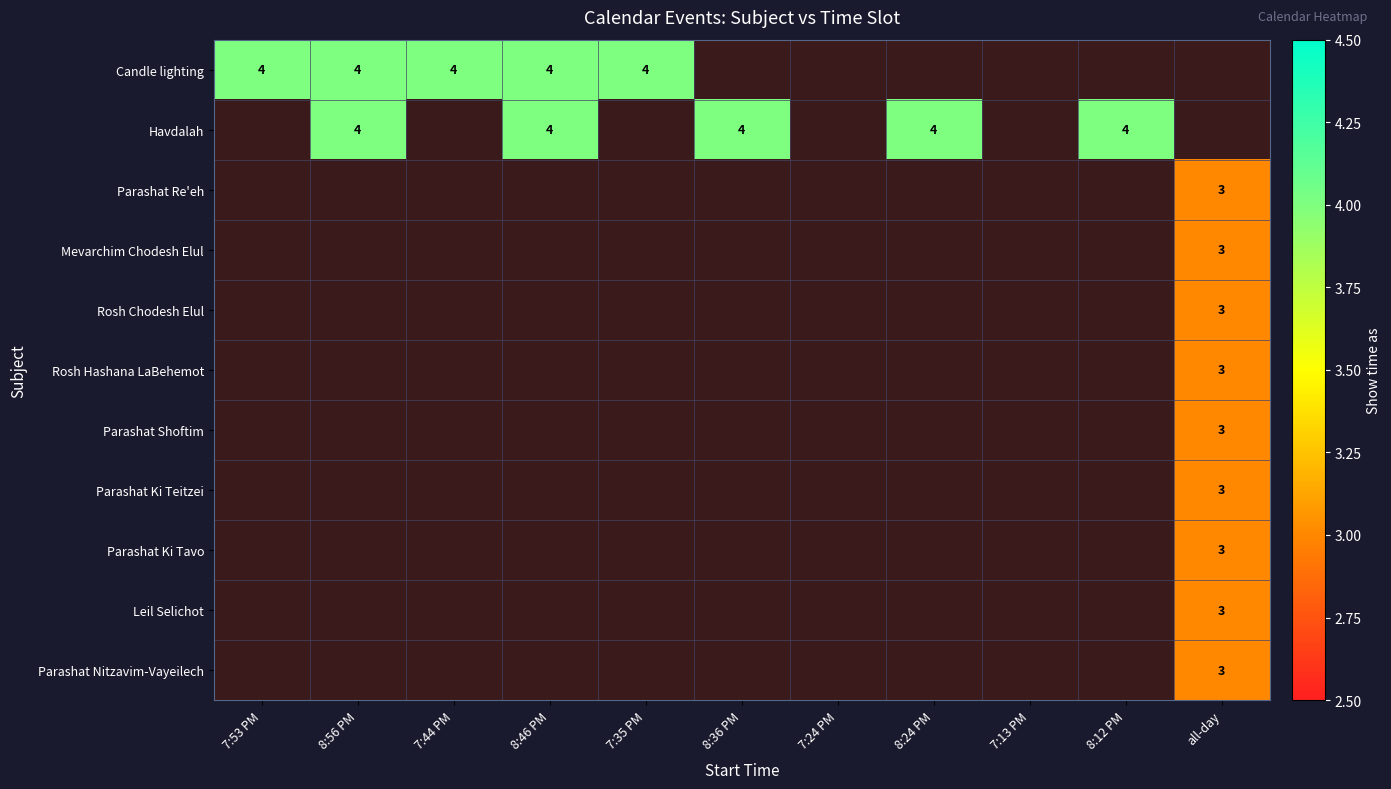

What is the smallest value displayed?

3.0